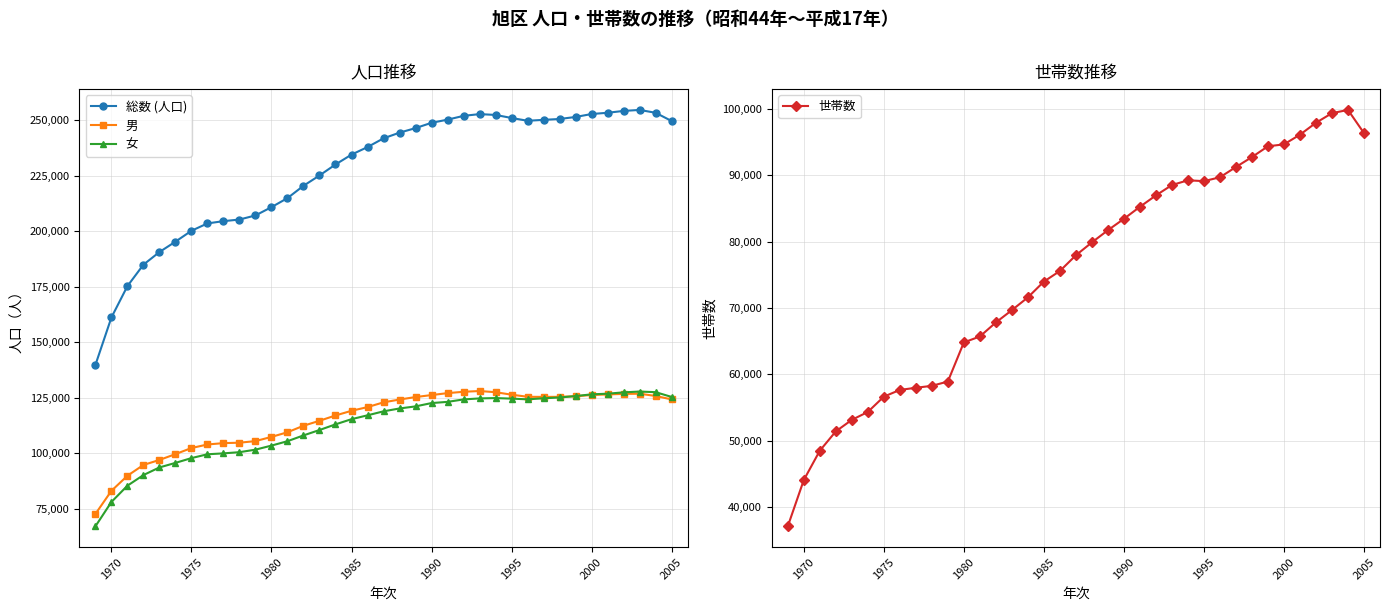

What is the difference between the maximum and minimum values in the 女 series?

60705